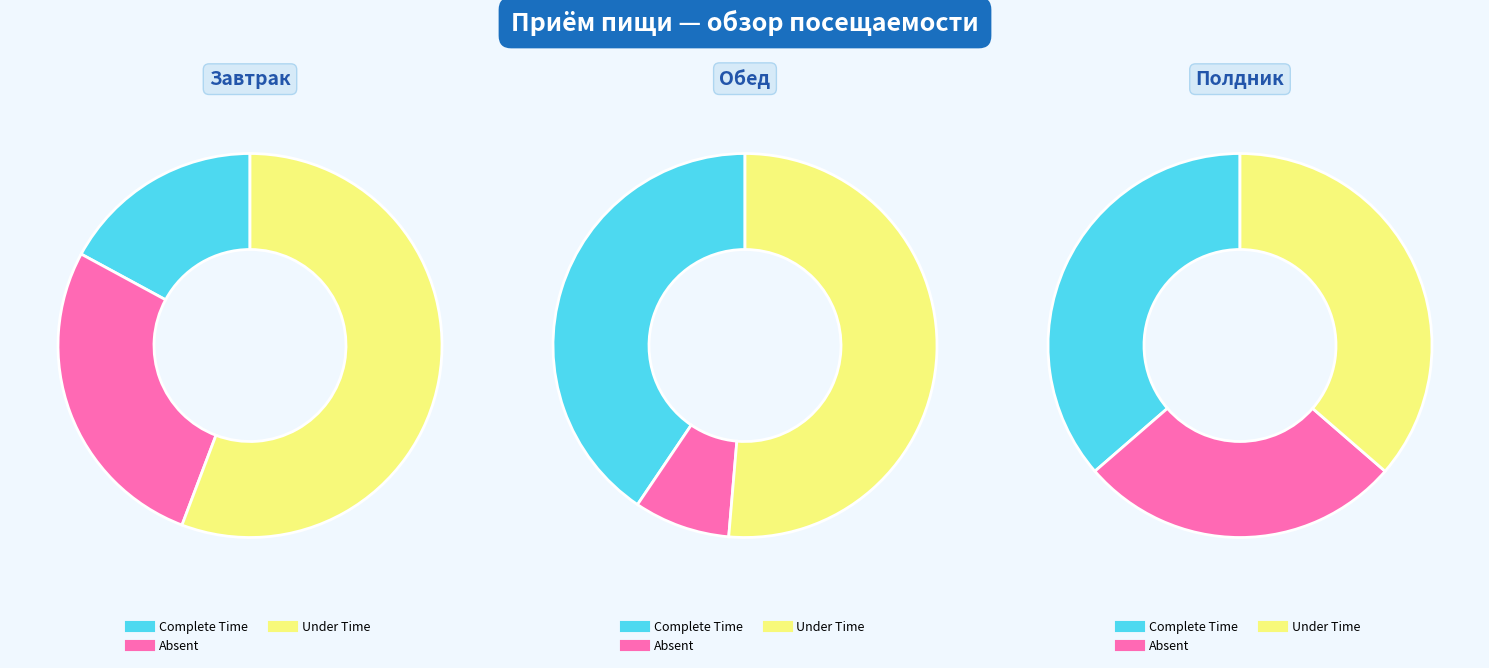

Does Завтрак account for over 50% of the chart?

No